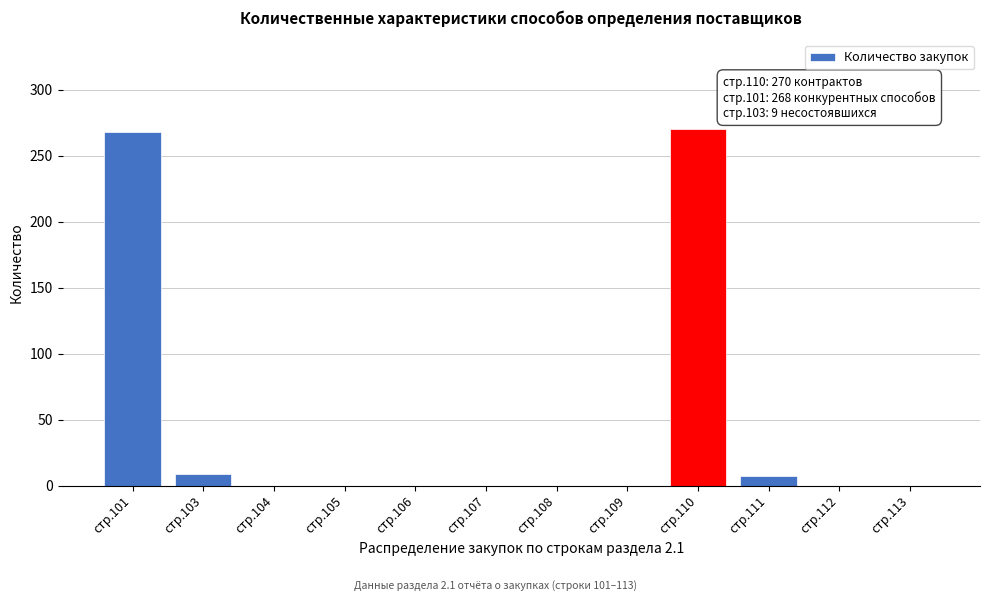

Reading left to right, list all the values displayed in this chart.

стр.101=268	стр.103=9	стр.104=0	стр.105=0	стр.106=0	стр.107=0	стр.108=0	стр.109=0	стр.110=270	стр.111=7	стр.112=0	стр.113=0